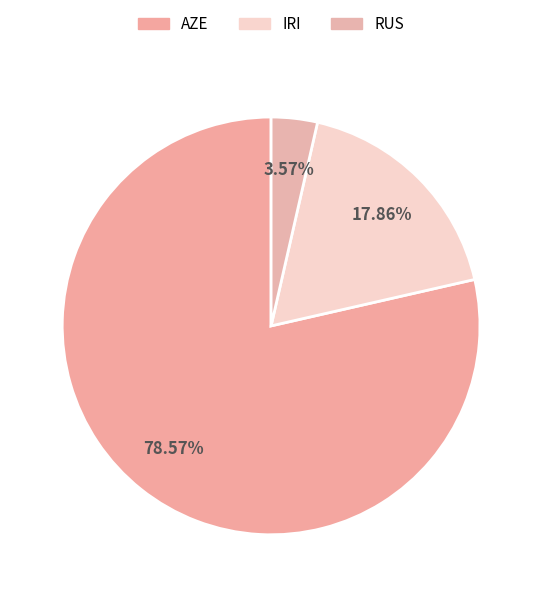

Rank the categories by value from highest to lowest.

AZE, IRI, RUS